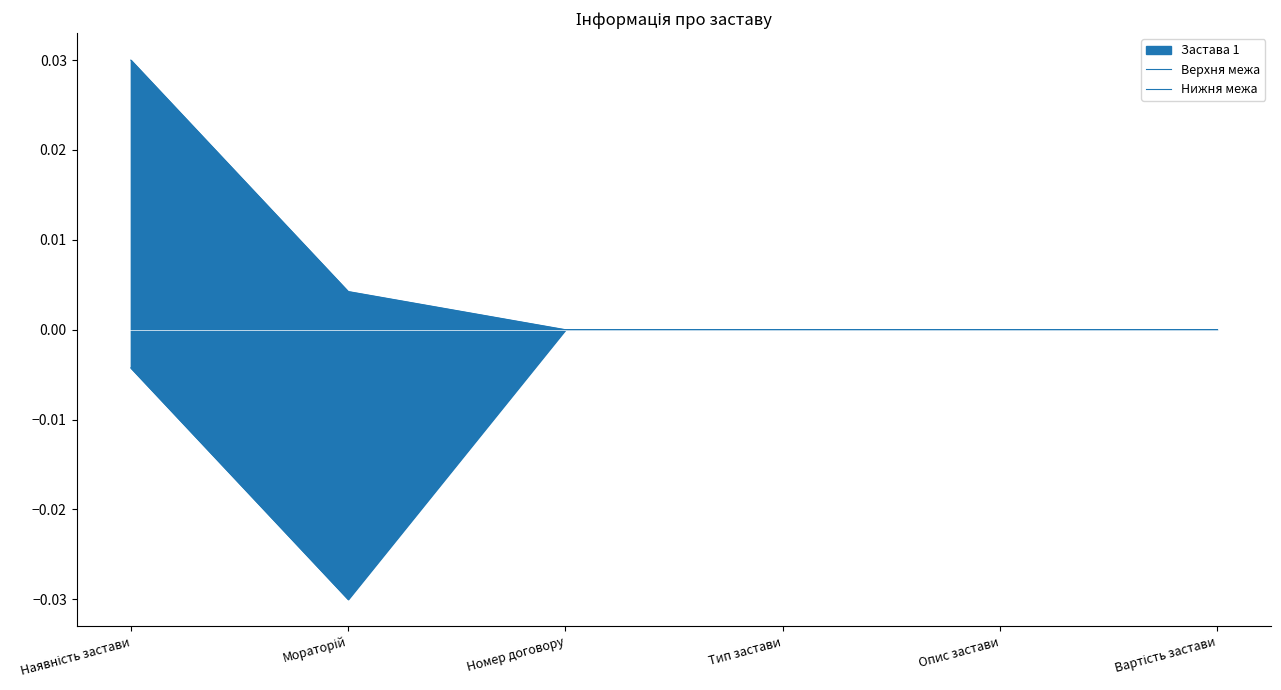

Rank the series by their average value, from highest to lowest.

Верхня межа, Нижня межа